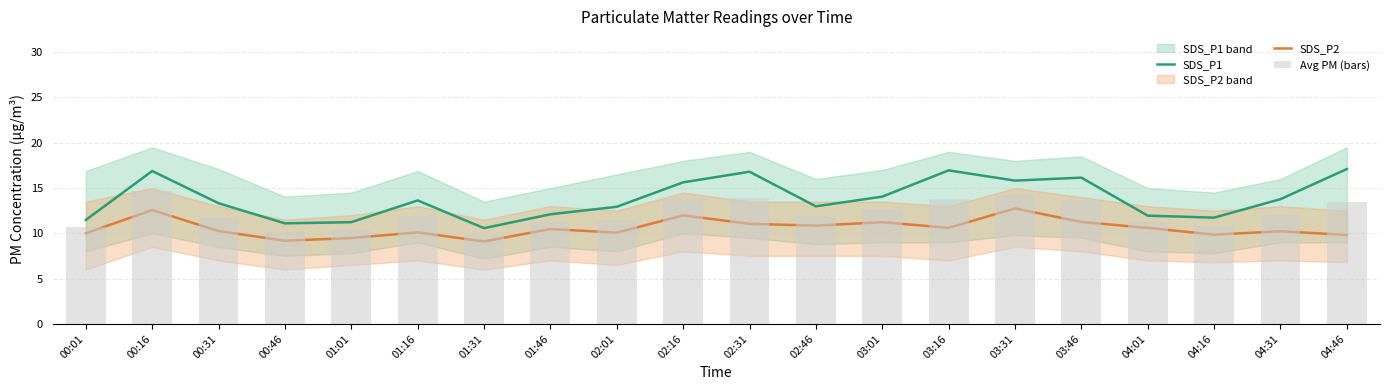

How many values in the Avg PM (bars) series are below 11?

5